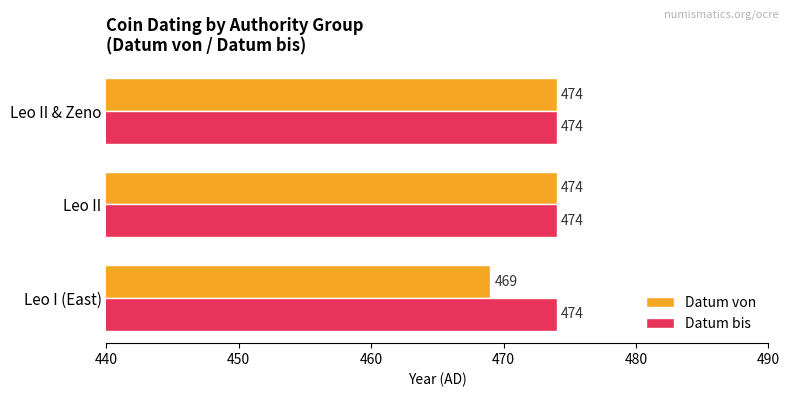

What is the average value of the Datum von series?

472